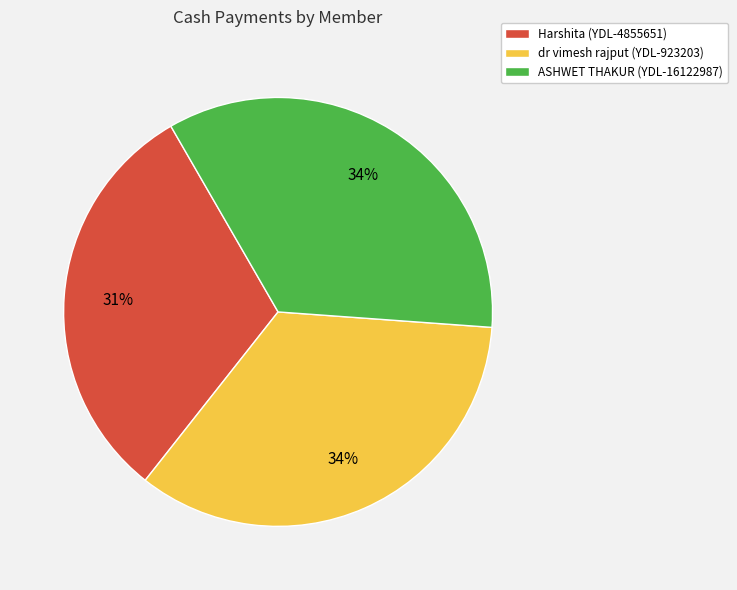

To the nearest percent, what is the average slice percentage?

33%